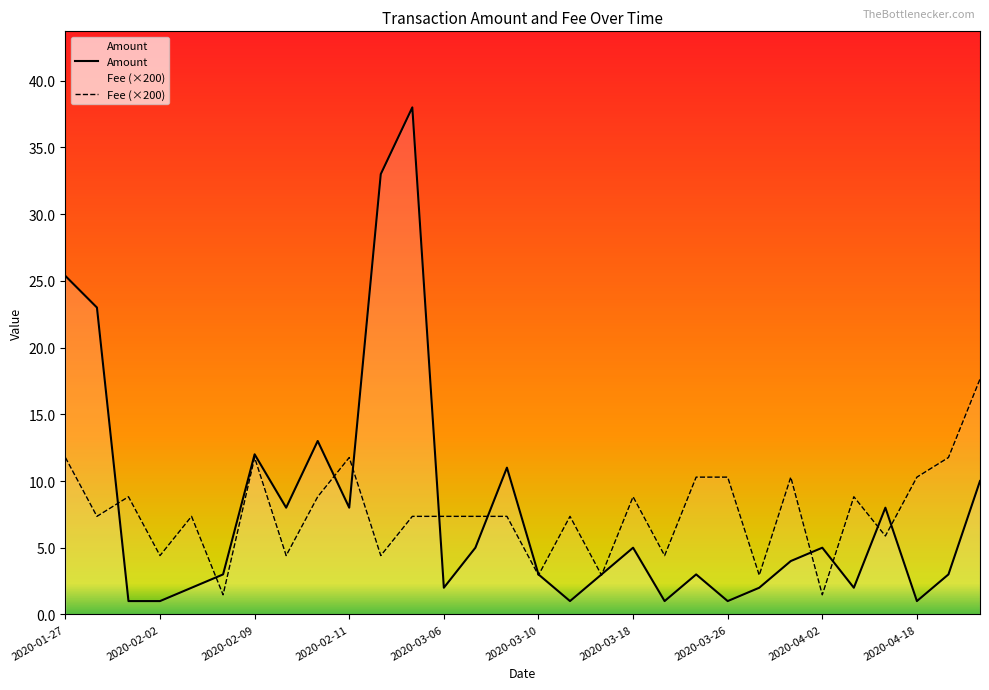

What is the minimum value shown in the chart?

1.0